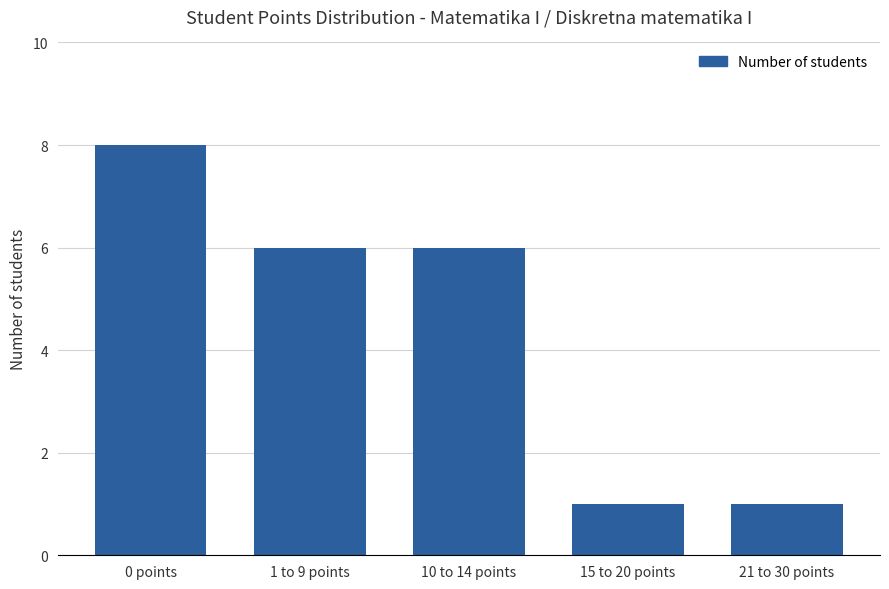

The value at 21 to 30 points is 0. True or false?

False